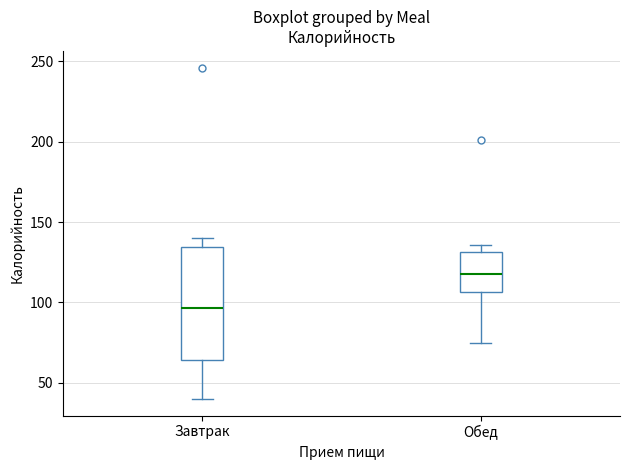

Where is the lower edge of the box for Обед on the y-axis? The values are not printed on the chart, so give them approximately, as read against the axis.

105